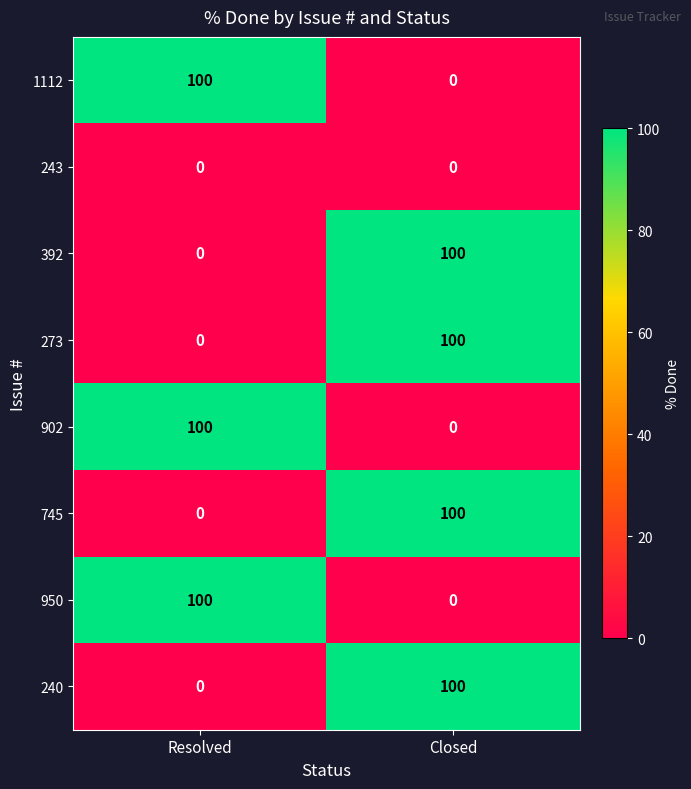

The value of 950 at Closed is -47. True or false?

False